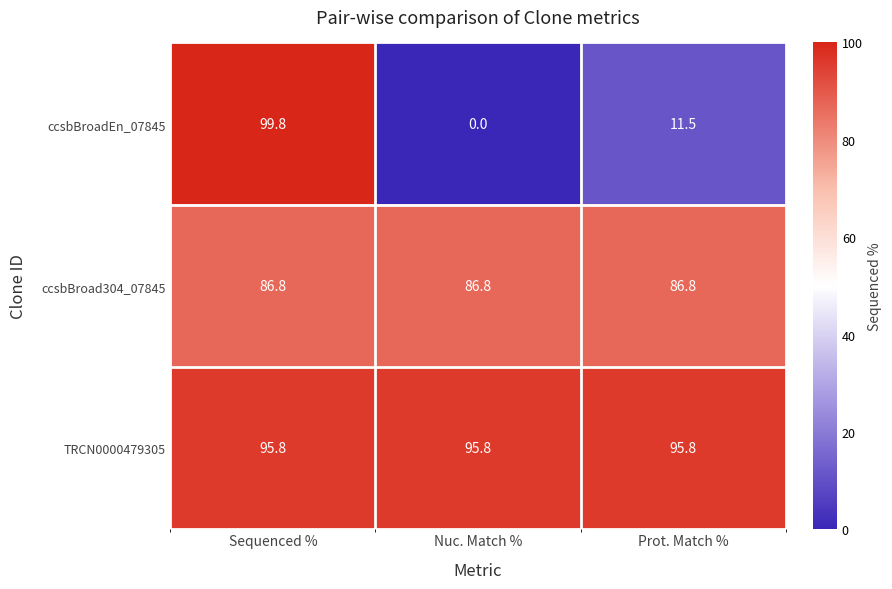

Which series has the widest spread of values?

ccsbBroadEn_07845